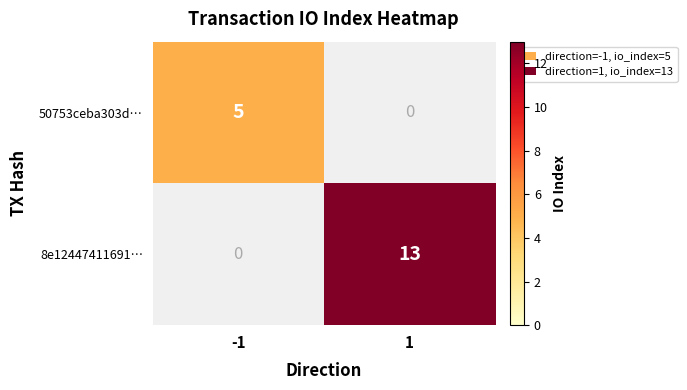

Reading right to left, transcribe all the data shown in this chart.

50753ceba303d…: 0	5
8e12447411691…: 13	0